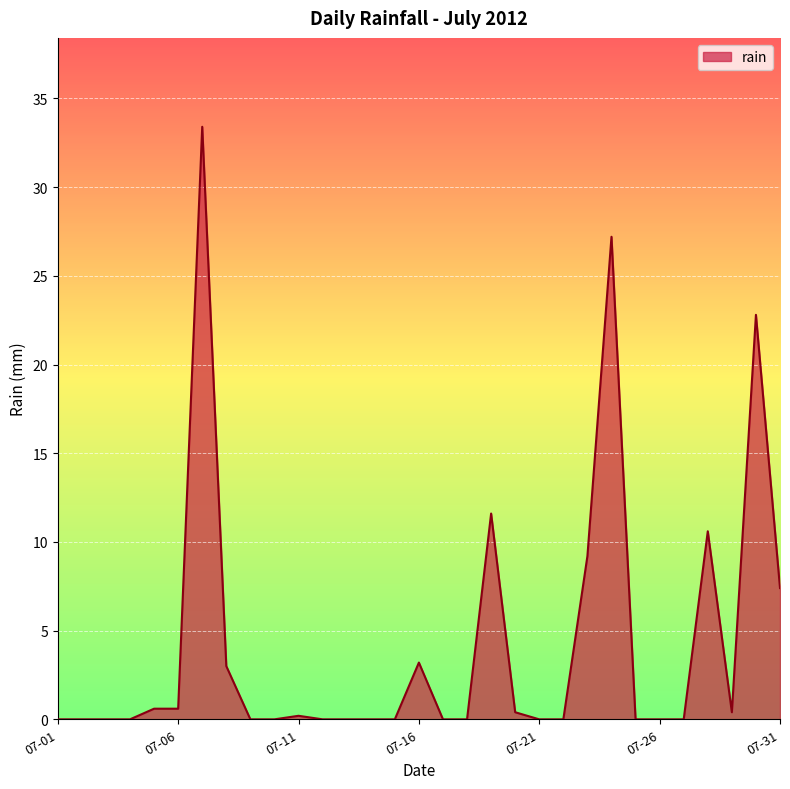

What is the difference between the maximum and minimum values?

33.4